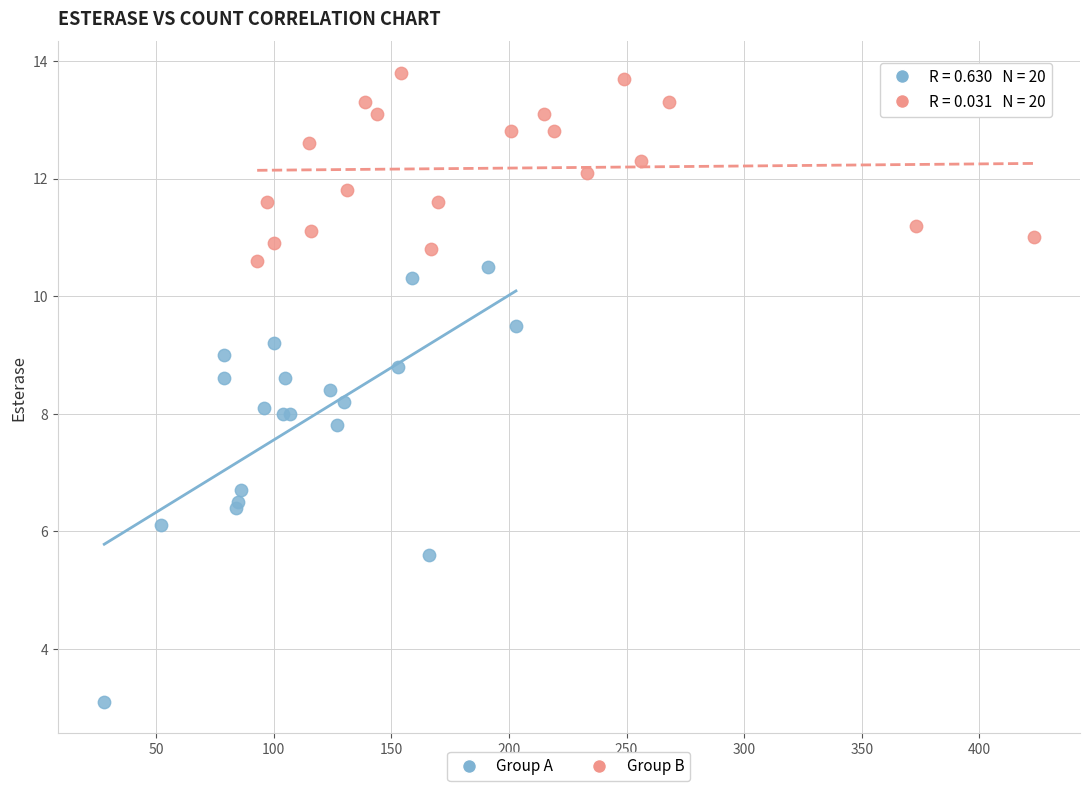

Which series contains the lowest Y value?

Group A